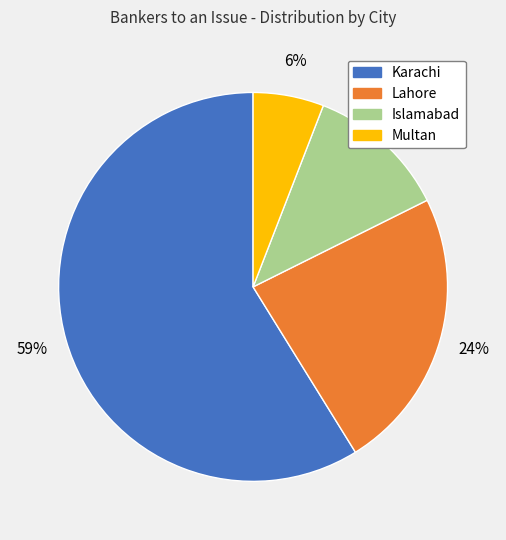

Approximately how many times larger is the value at Lahore compared to Karachi?

0.4